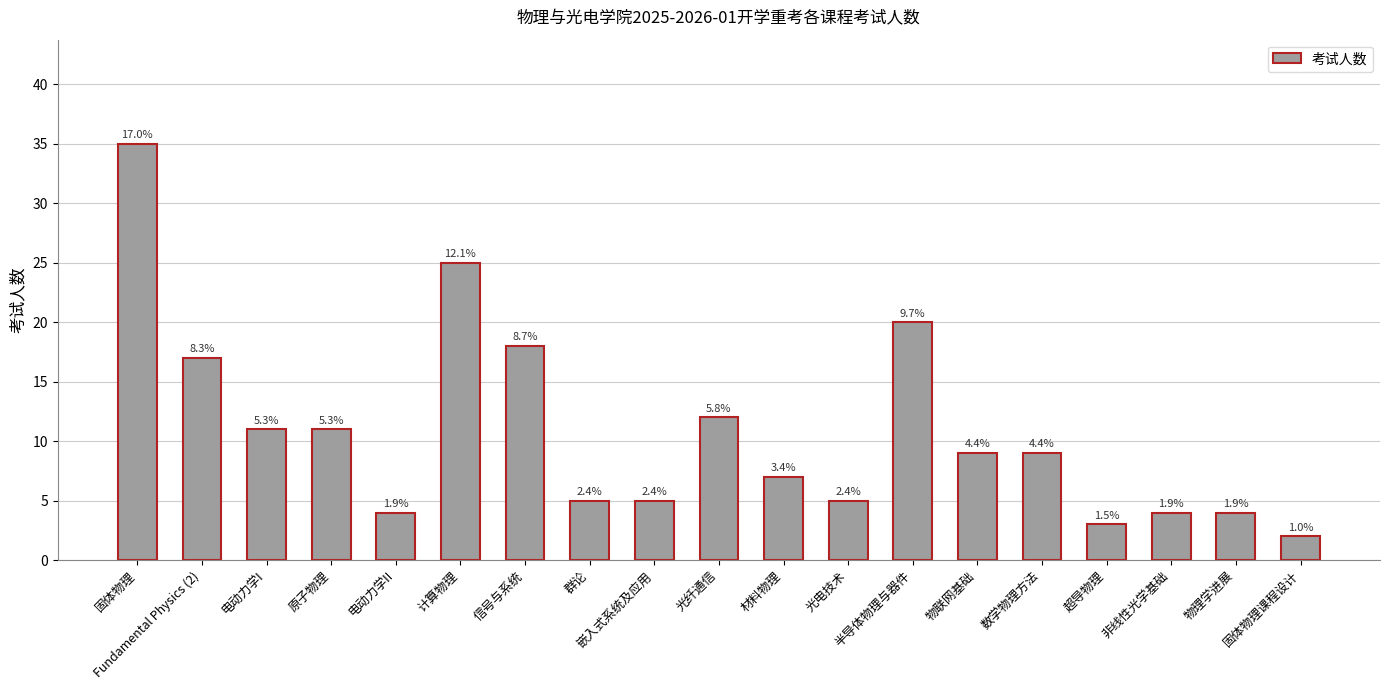

Does the chart contain stacked bars?

No